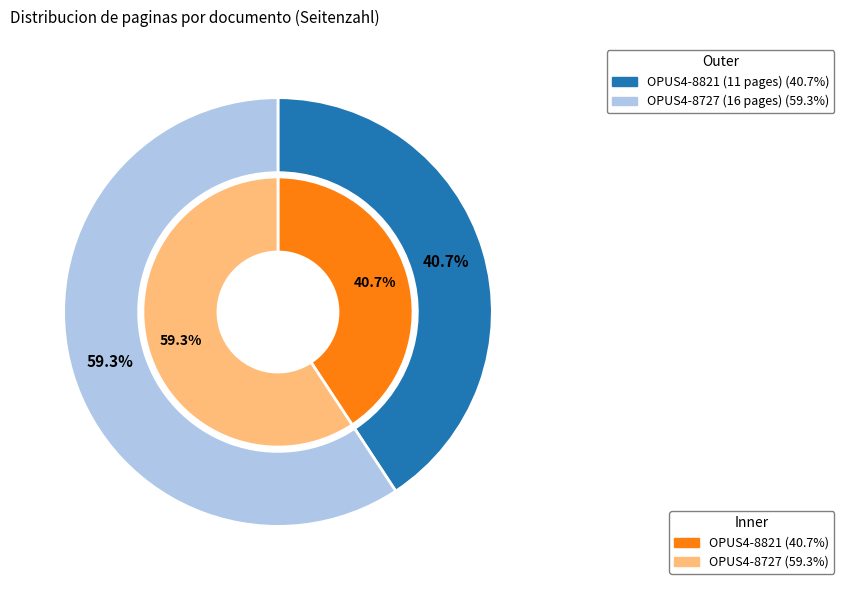

Which series changed the most between 0 and 1?

outer